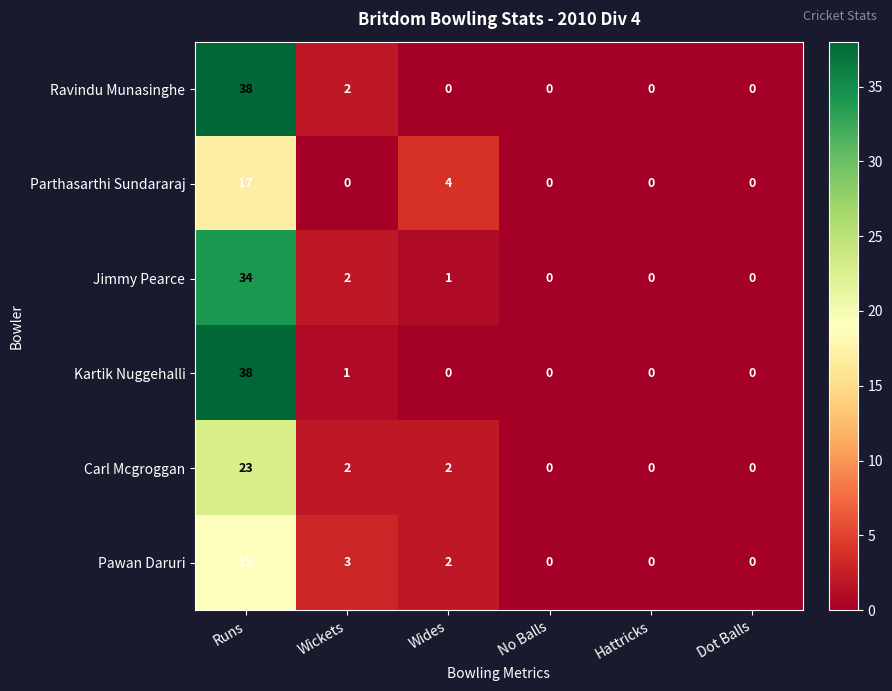

Which series has the largest total across all categories?

Ravindu Munasinghe